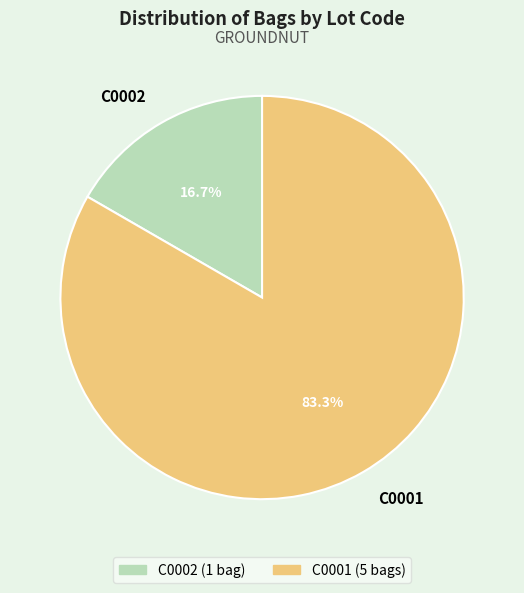

Between C0001 and C0002, which is larger?

C0001